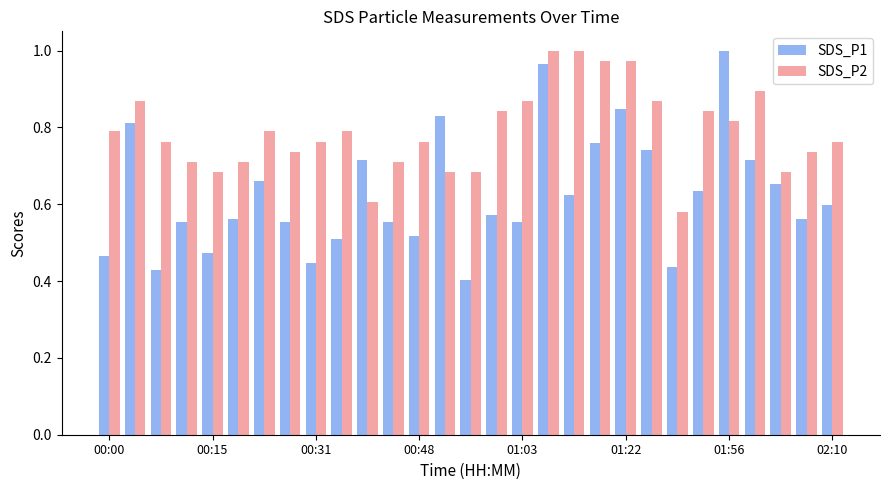

Which series has the widest spread of values?

SDS_P1